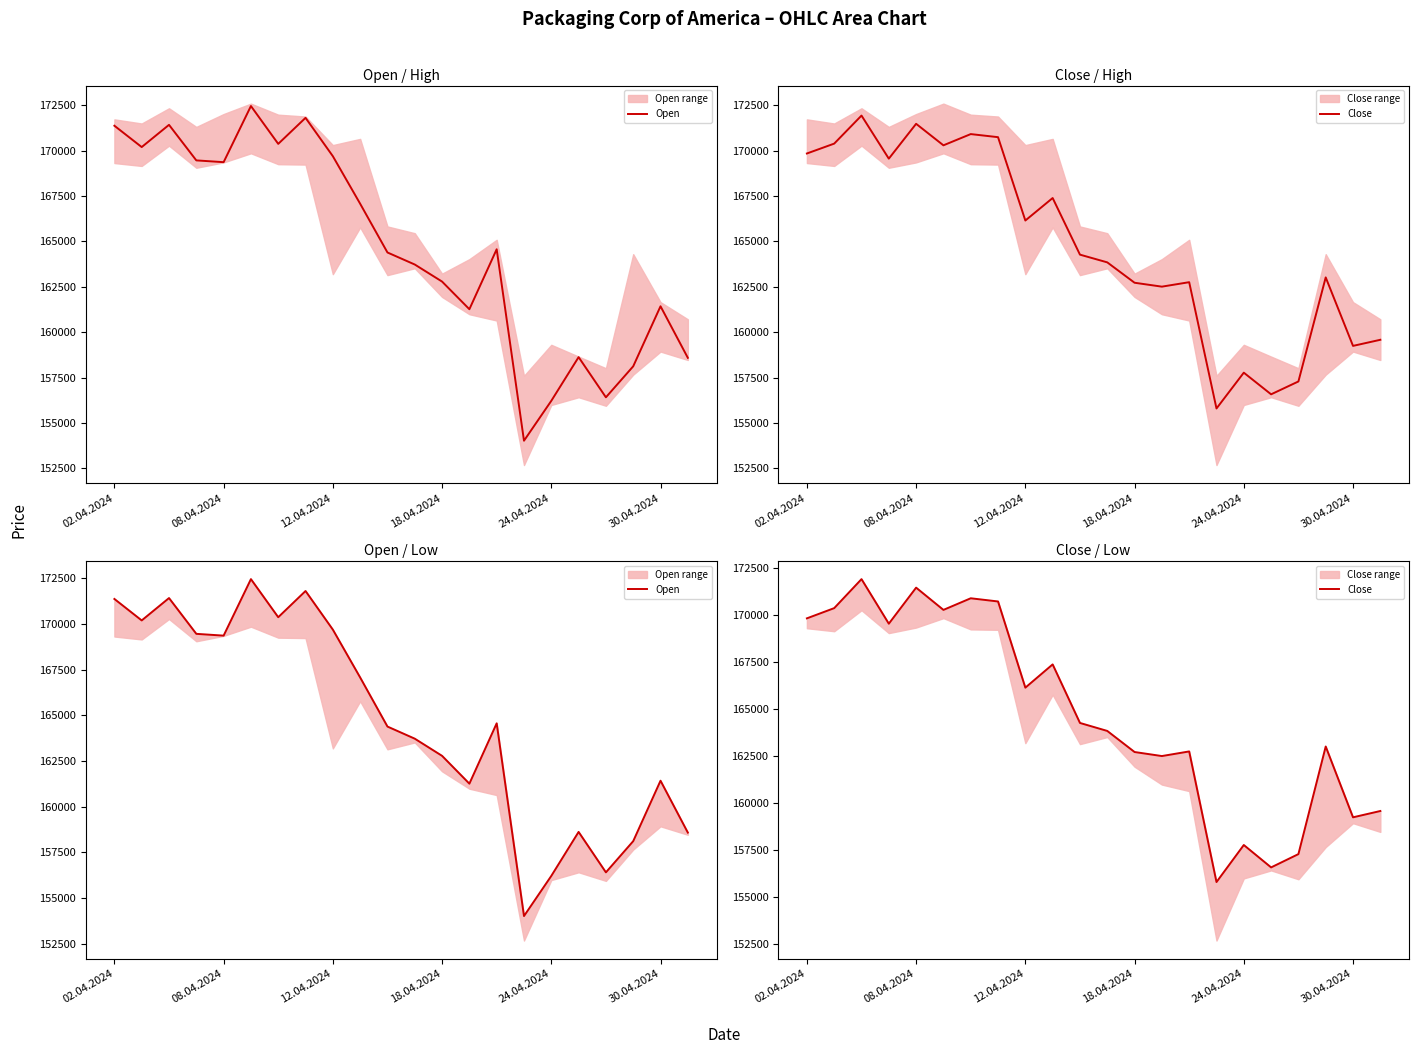

Which series has the widest spread of values?

Open